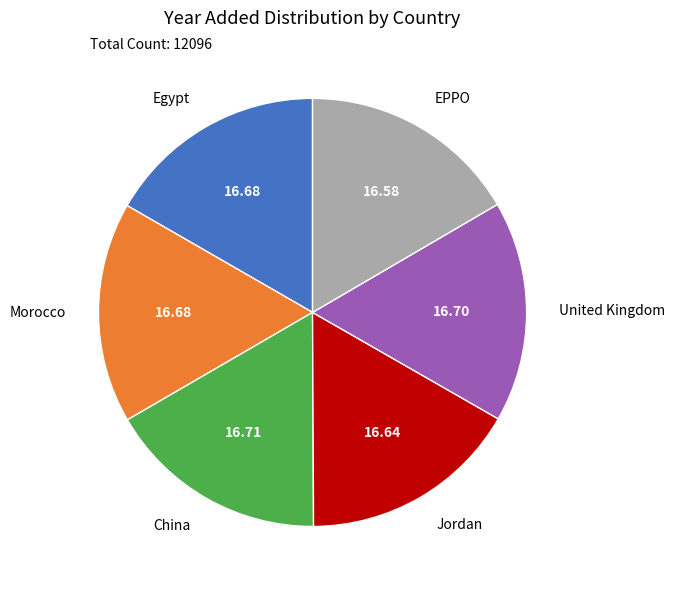

Is there a majority slice in this chart?

No